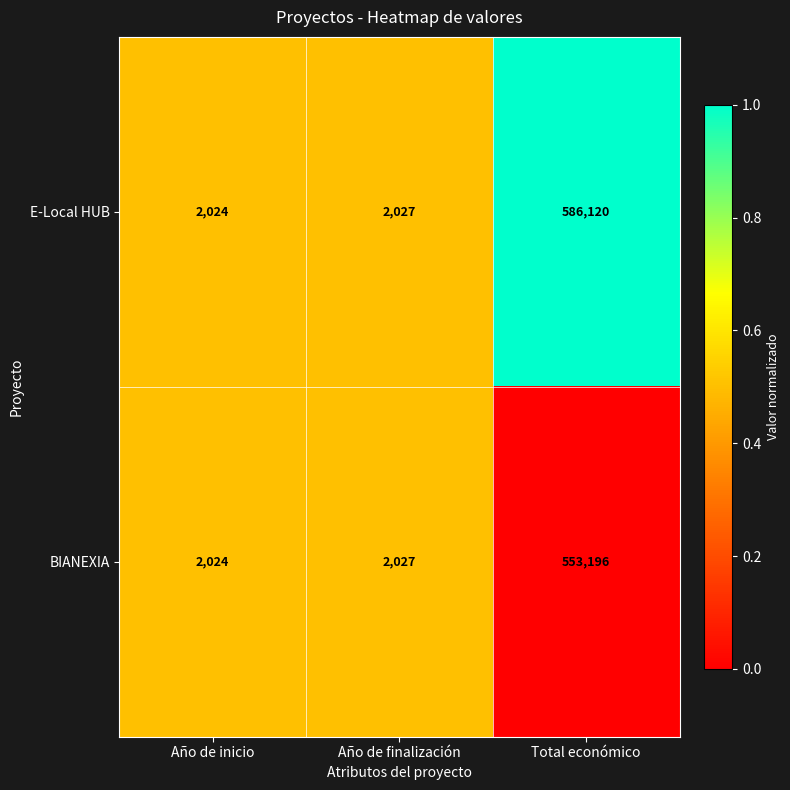

What is the average value of the BIANEXIA series?

185749